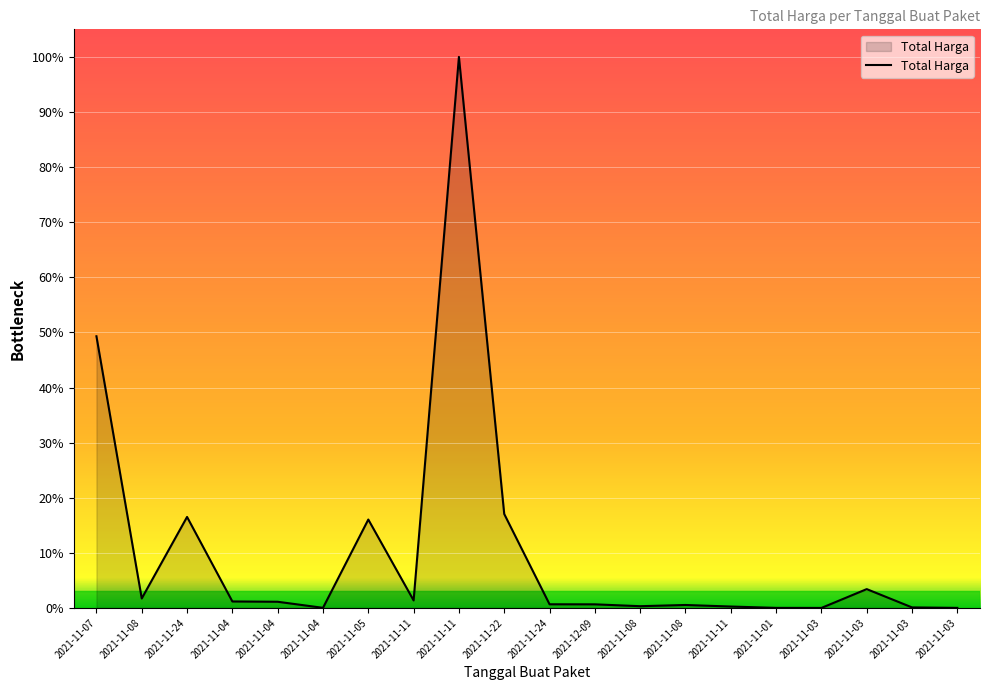

Reading left to right, transcribe all the data shown in this chart.

2021-11-07=1425867900	2021-11-08=49730040	2021-11-24=477600000	2021-11-04=34000000	2021-11-04=32441200	2021-11-04=577875	2021-11-05=464002100	2021-11-11=39440000	2021-11-11=2892122000	2021-11-22=493000000	2021-11-24=19175000	2021-12-09=18900000	2021-11-08=9180000	2021-11-08=15513960	2021-11-11=7401240	2021-11-01=333600	2021-11-03=78000	2021-11-03=98772570	2021-11-03=2772000	2021-11-03=265000